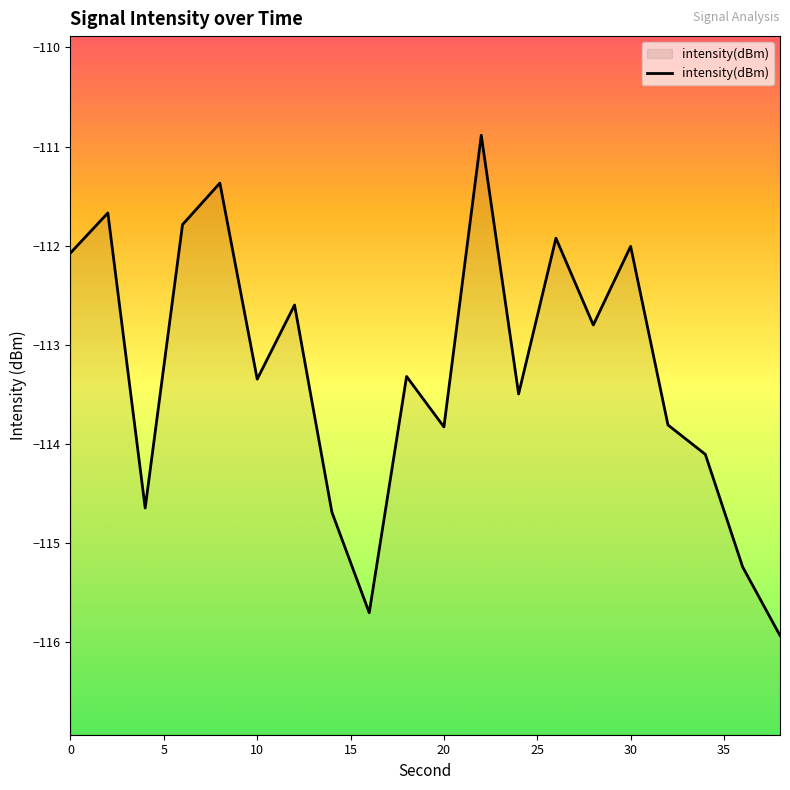

What is the value of the 9th point from the left?

-115.7